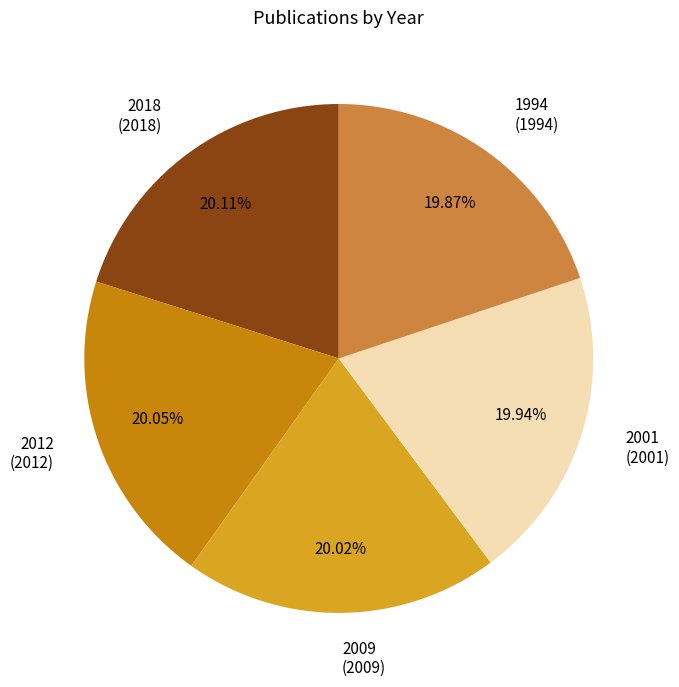

The 2001 slice represents 10% of the pie. True or false?

False